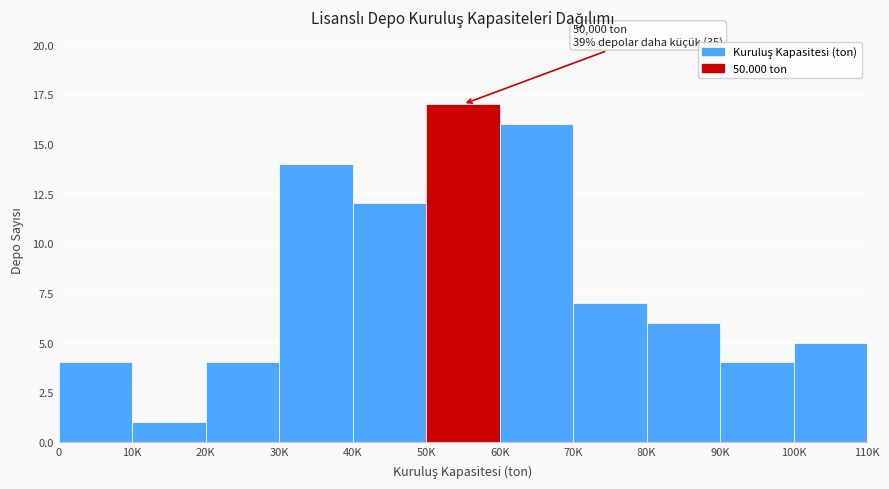

Reading left to right, extract all data points from this chart.

4	1	4	14	12	17	16	7	6	4	5